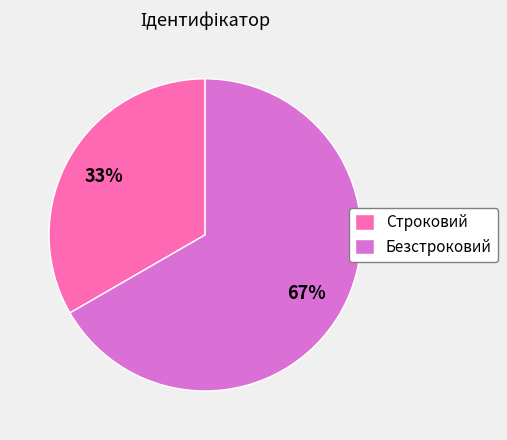

What is the ratio of the value at Строковий to the value at Безстроковий?

0.5